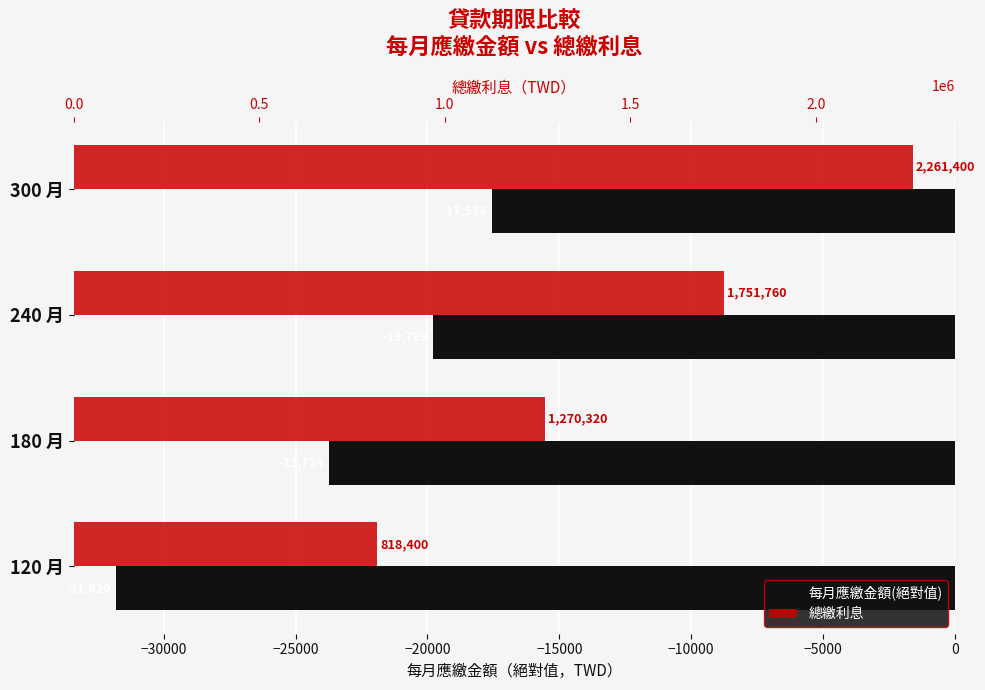

True or false: 總繳利息 has a value of 173673 at 120 月.

False